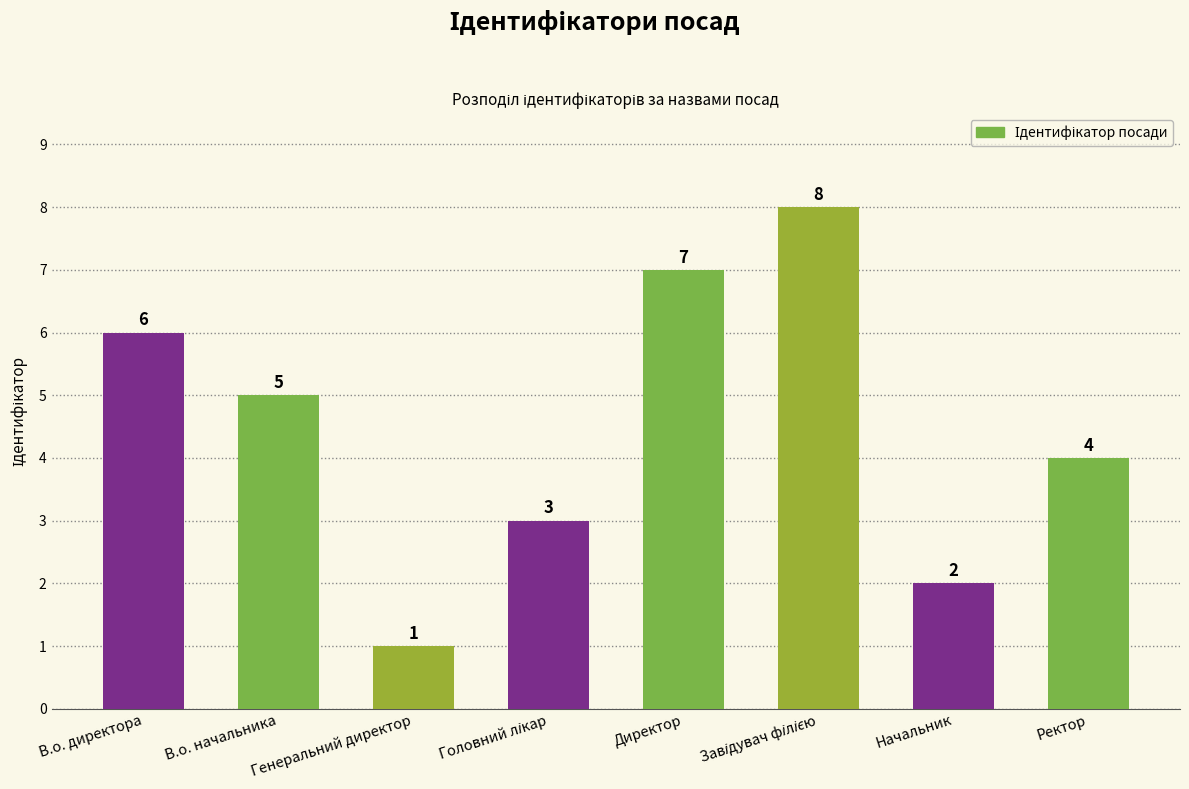

Is it true that the value at Ректор is 2?

False